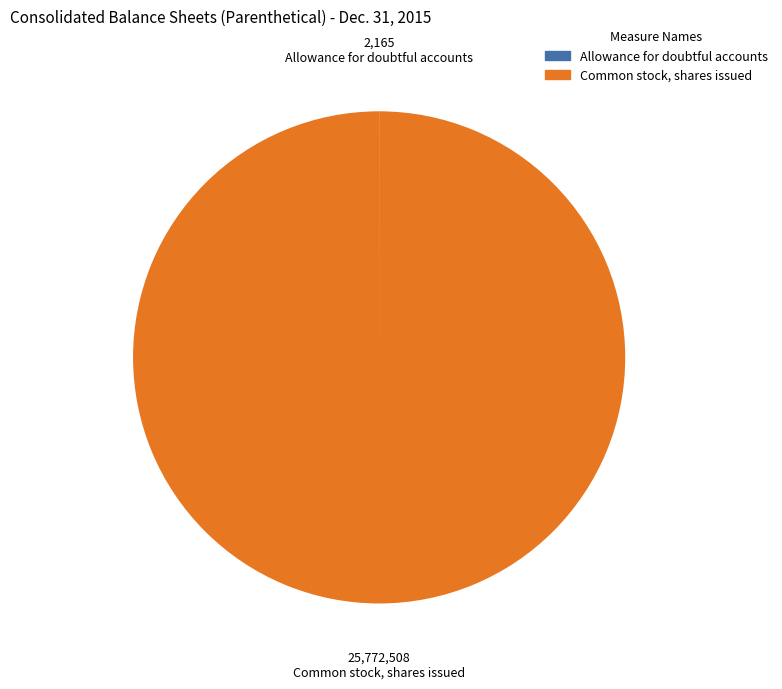

True or false: Common stock, shares issued accounts for 87% of the total.

False